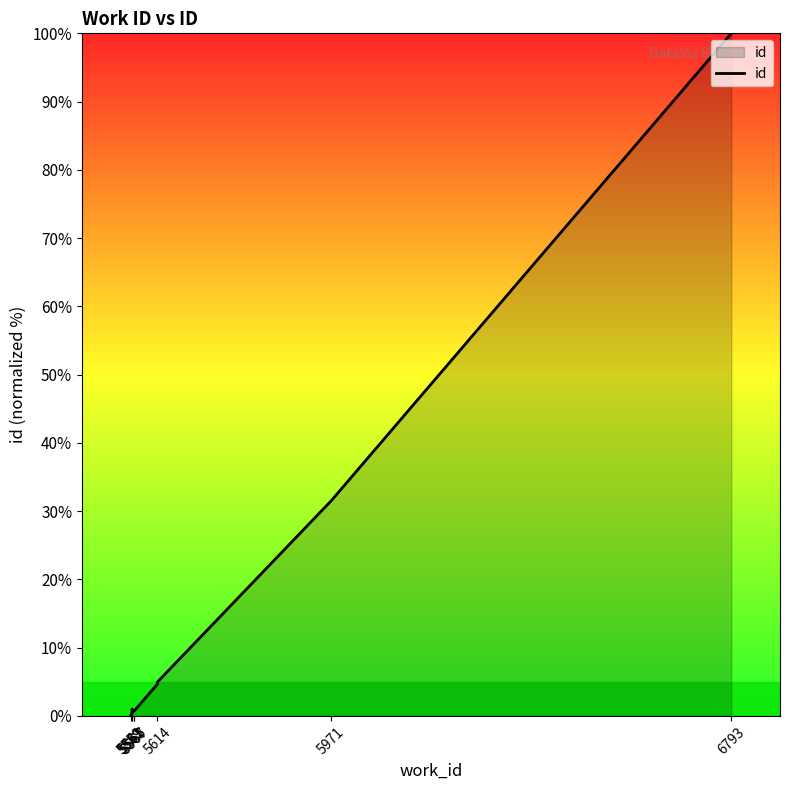

What position from the right is 9?

1